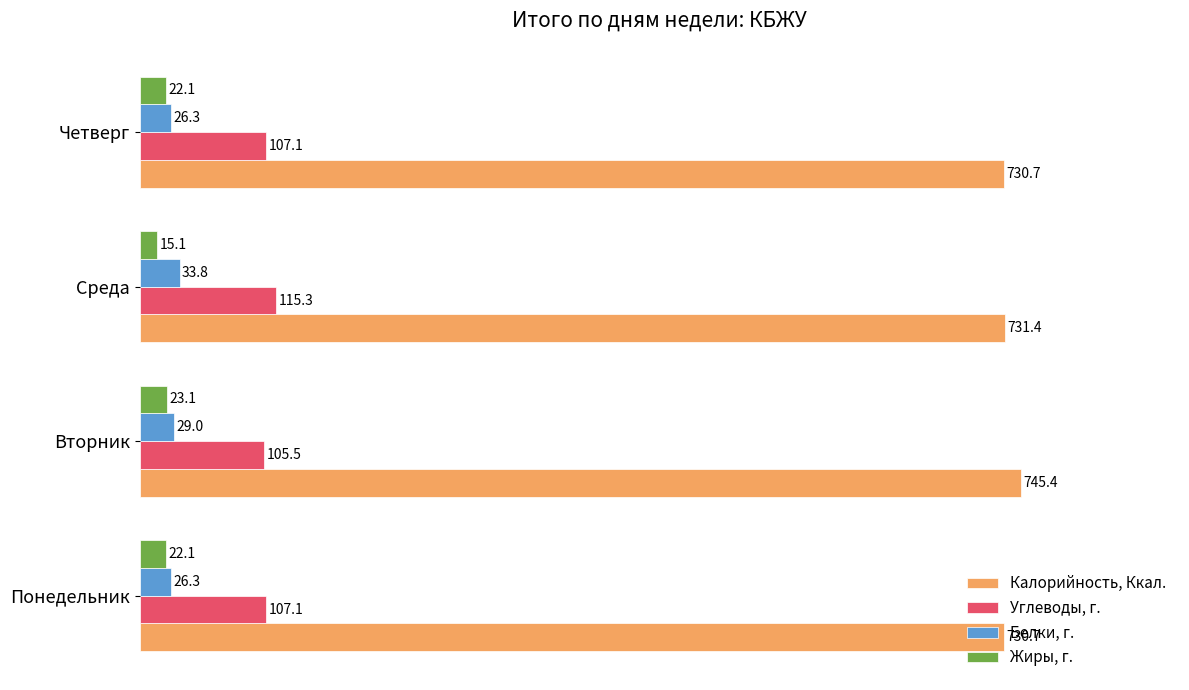

At which category is the sum across all series the highest?

Вторник